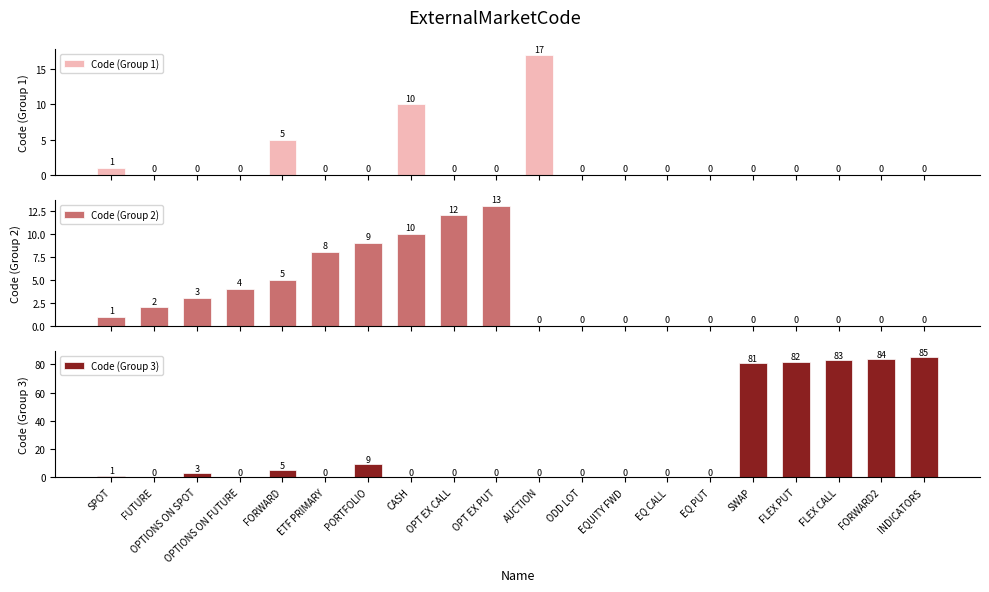

What position from the left is ETF PRIMARY?

6